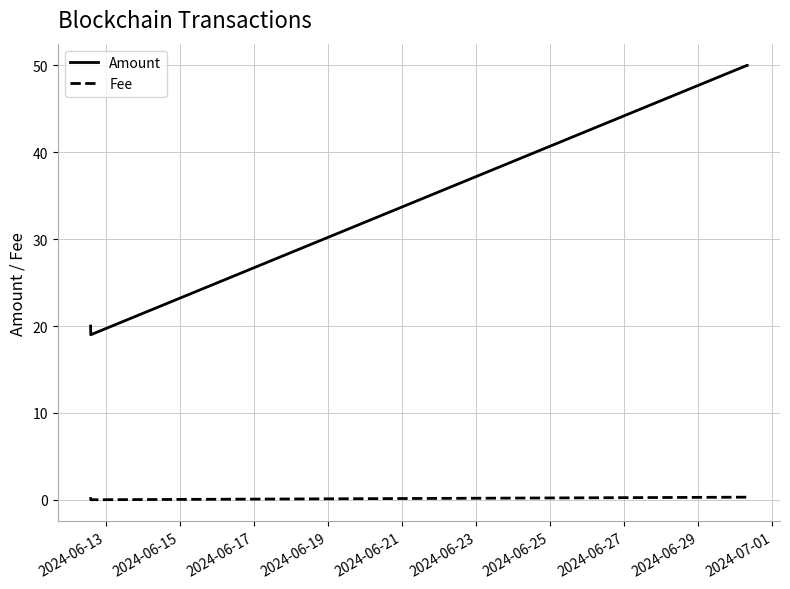

List the series in order of their overall mean, highest first.

Amount, Fee